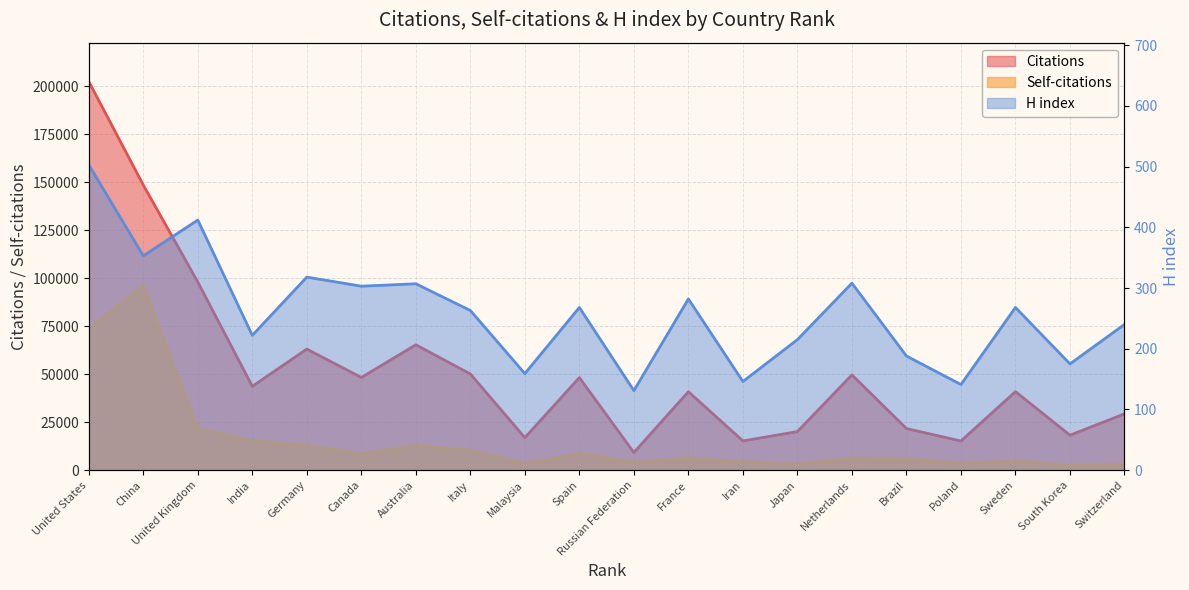

How many lines are shown in the chart?

3